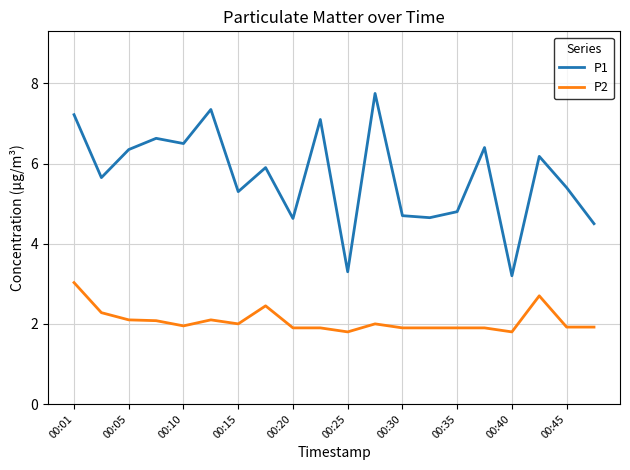

Rank the series by their average value, from highest to lowest.

P1, P2